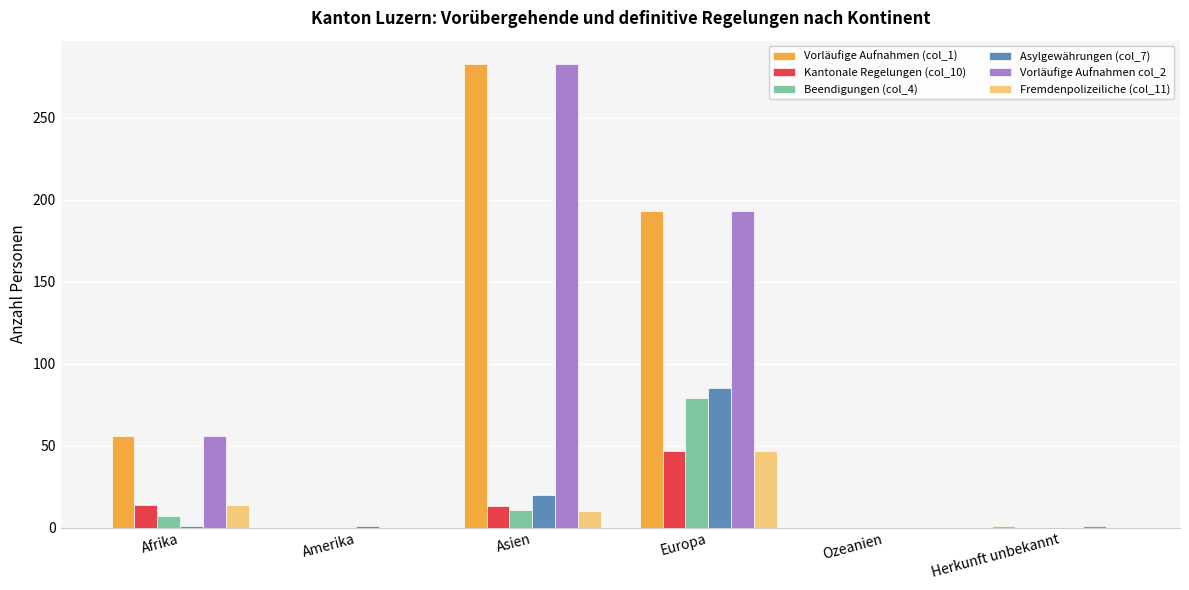

At which label is Vorläufige Aufnahmen (col_1) closest to 141?

Europa